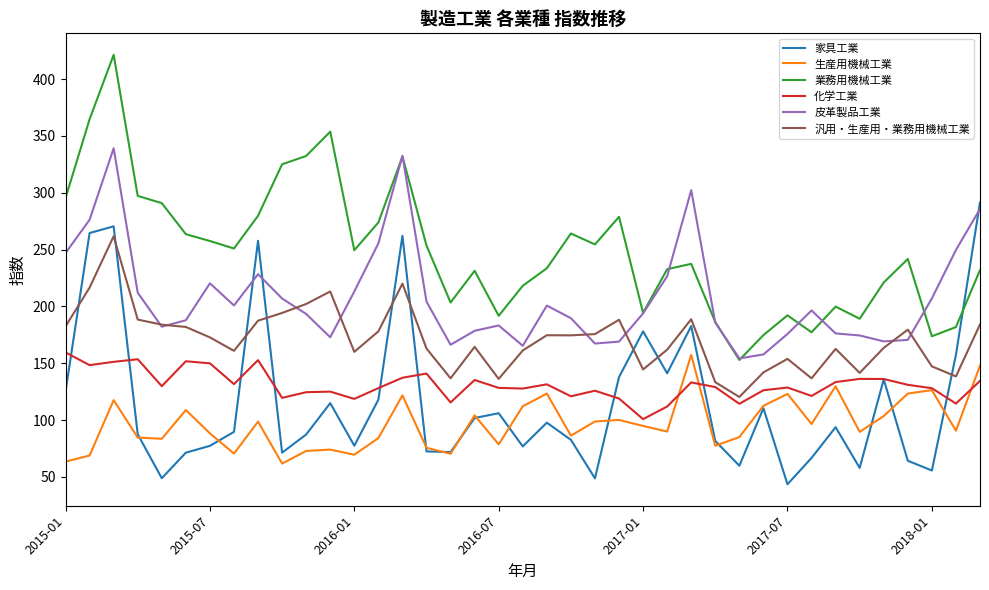

True or false: 生産用機械工業 and 皮革製品工業 intersect in this chart.

False